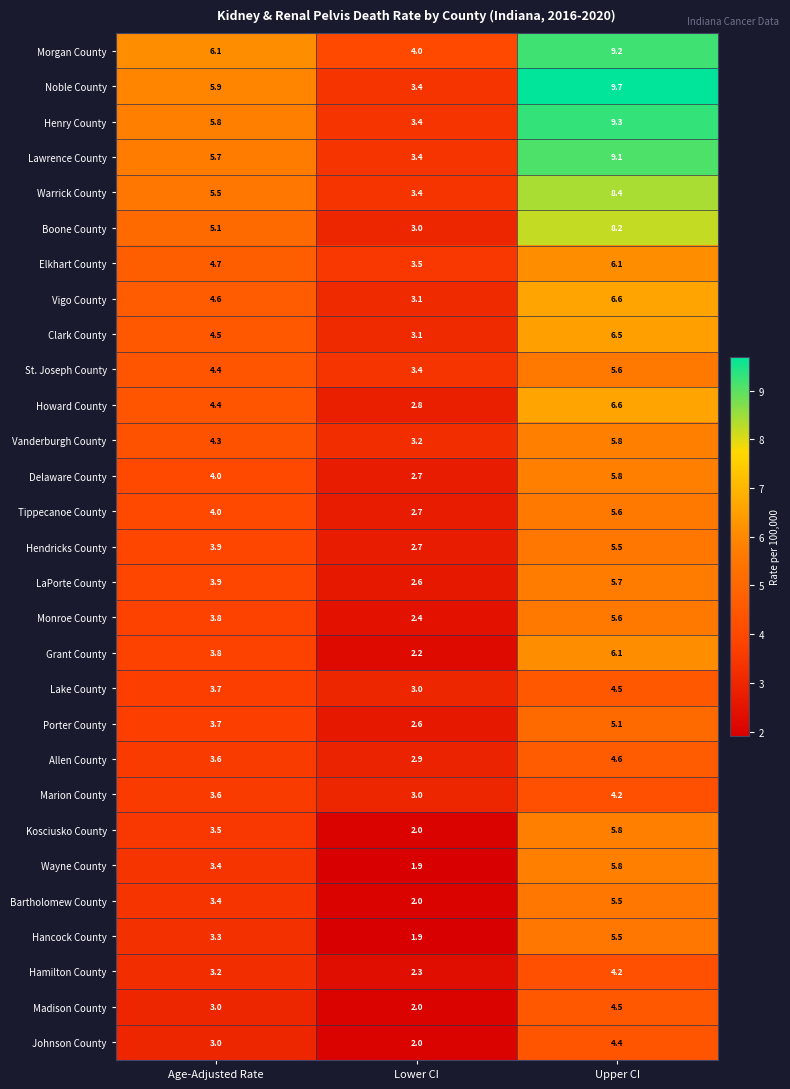

Where does the Allen County series first go above 3?

Age-Adjusted Rate